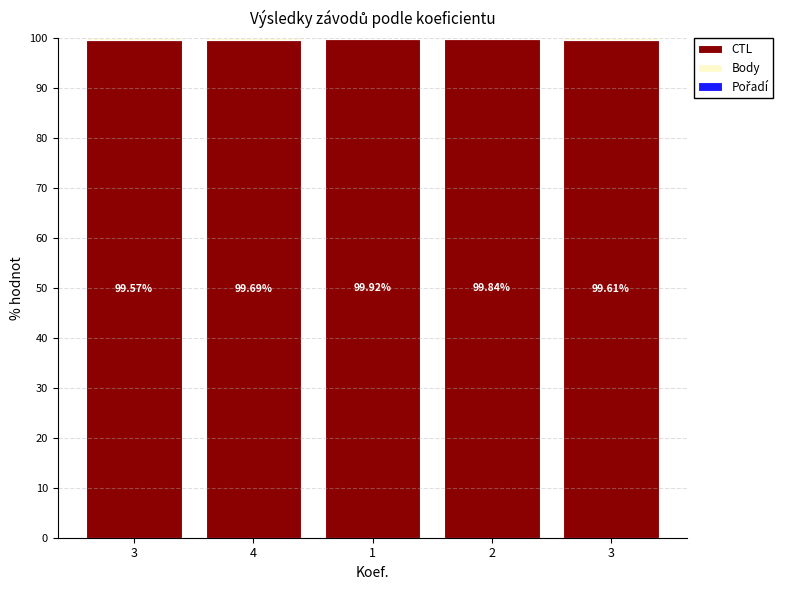

Count the number of categories in the chart.

5